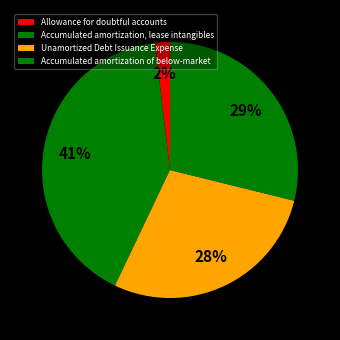

To the nearest percent, what percentage of the pie is Unamortized Debt Issuance Expense?

28%